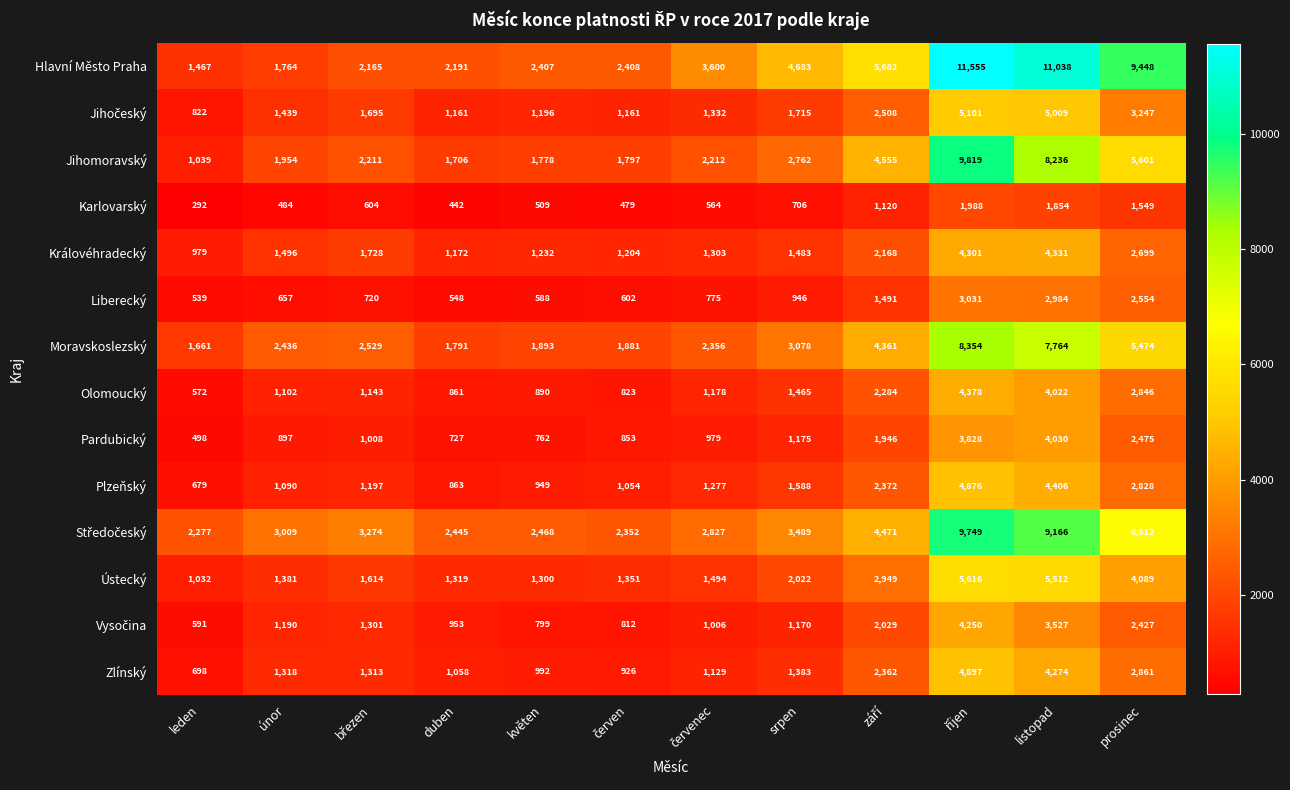

The Karlovarský series shows 2413 at prosinec. True or false?

False